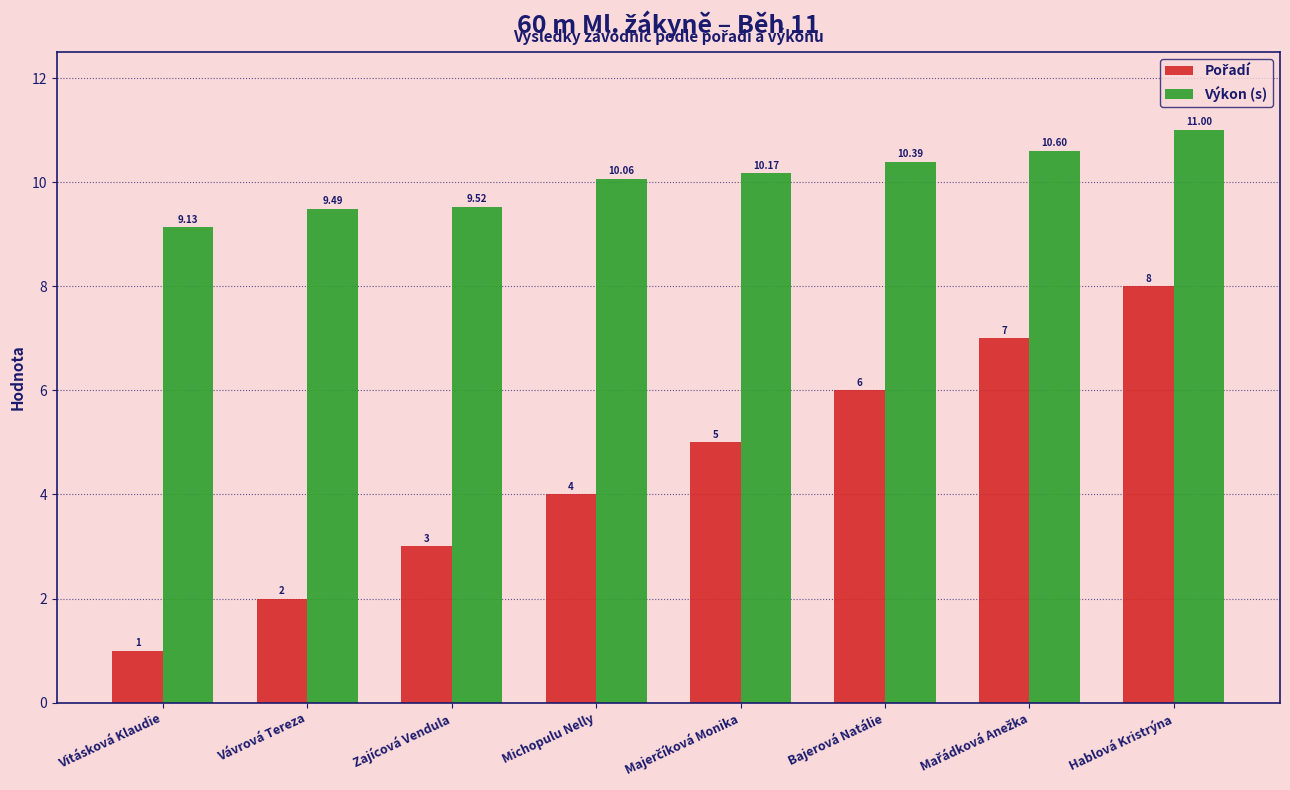

How many values in the Výkon (s) series exceed 10?

5